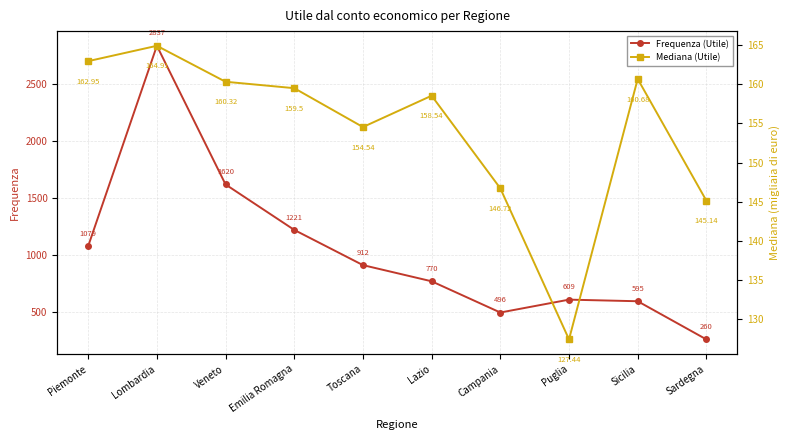

What position from the left is Piemonte?

1